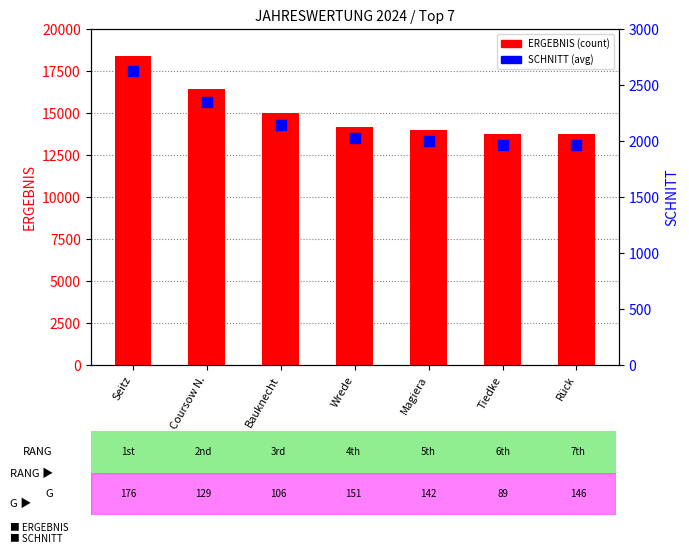

Which series reaches the minimum Y coordinate?

SCHNITT